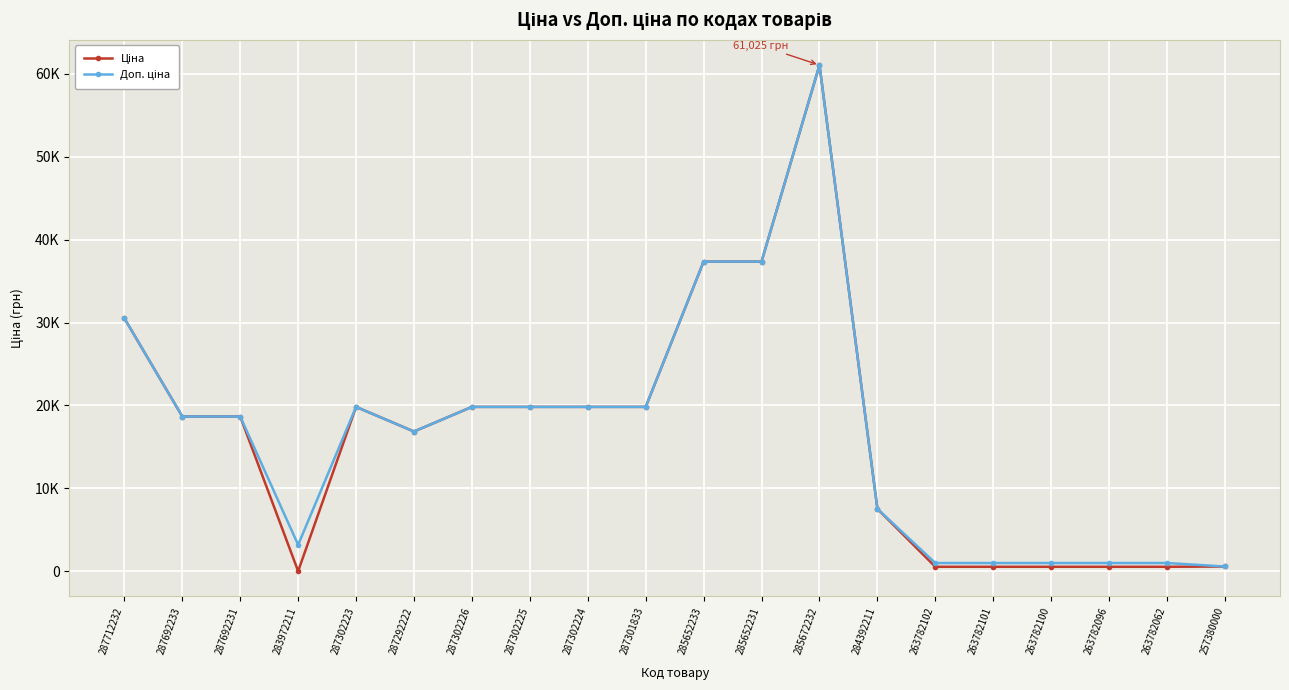

What is the highest value of the Доп. ціна series?

61024.7